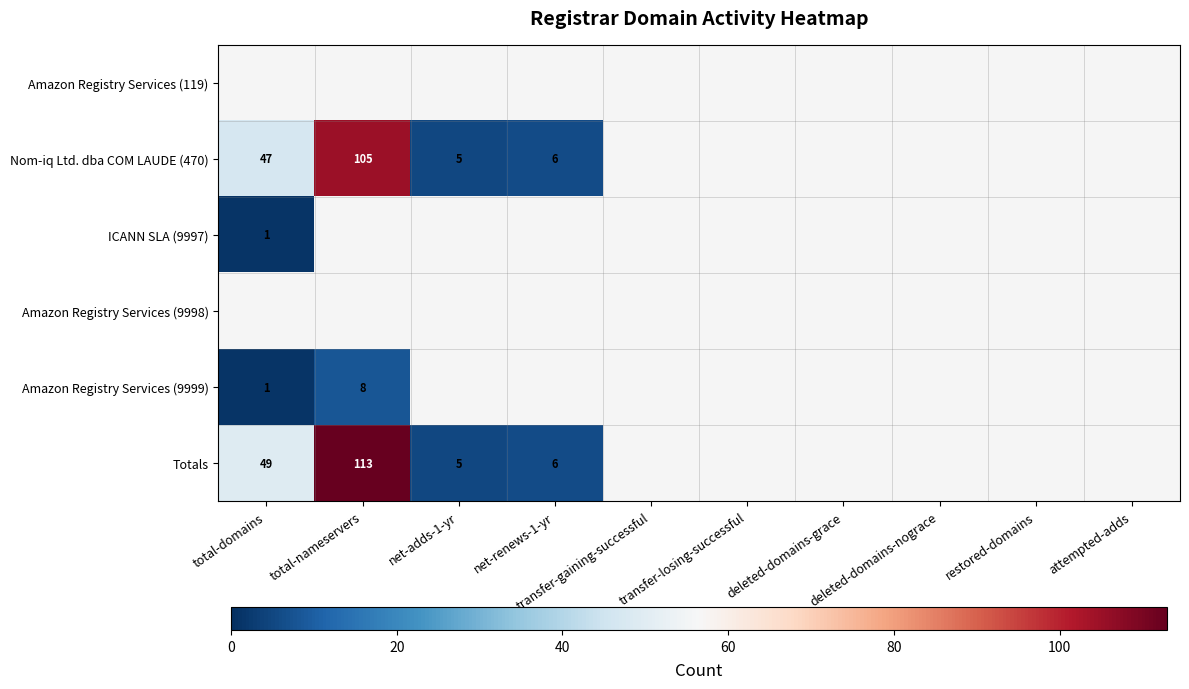

True or false: Amazon Registry Services (9999) has a value of 14 at total-nameservers.

False